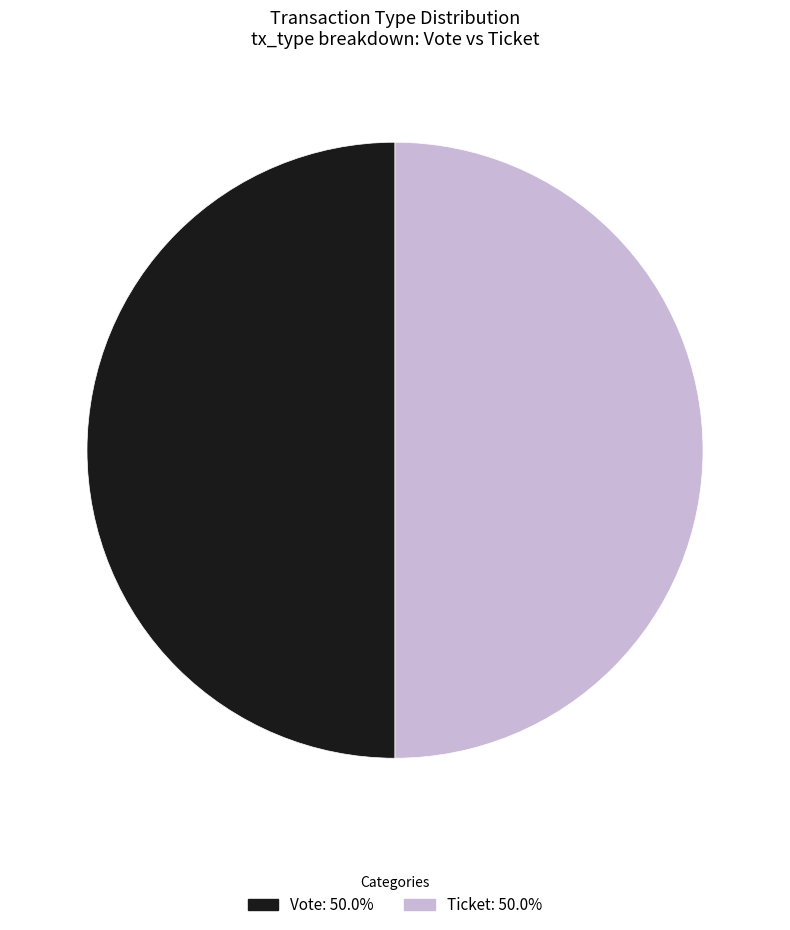

Combined, do Vote and Ticket account for over 50%?

Yes